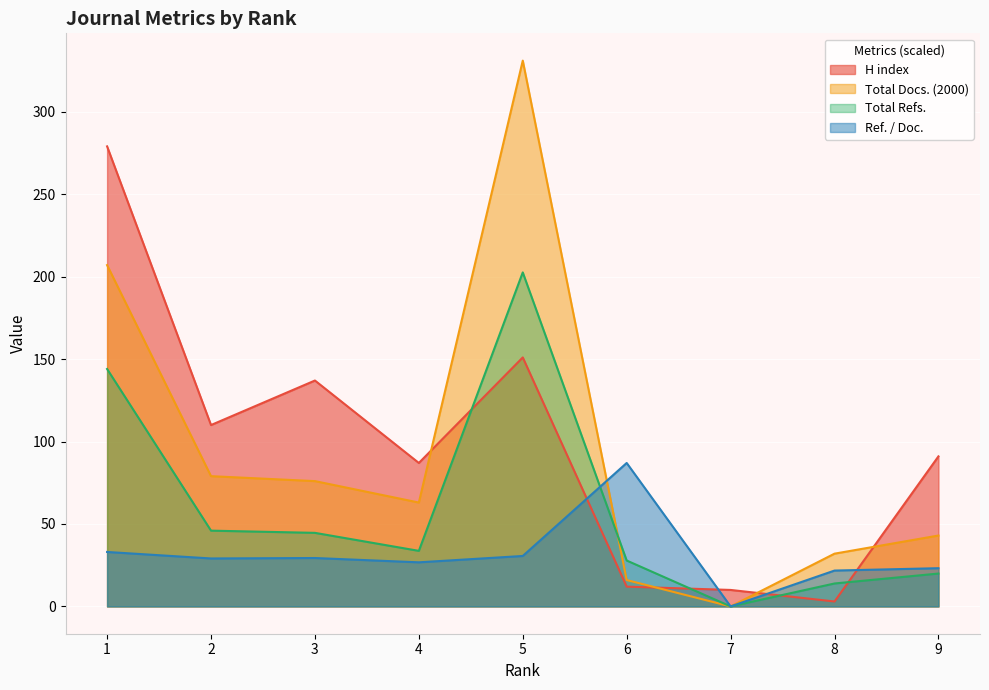

Reading left to right, extract all data points from this chart.

H index: 1=279.0	2=110.0	3=137.0	4=87.0	5=151.0	6=12.0	7=10.0	8=3.0	9=91.0
Total Docs. (2000): 1=207.0	2=79.0	3=76.0	4=63.0	5=331.0	6=16.0	7=0.0	8=32.0	9=43.0
Total Refs.: 1=144.0	2=46.0	3=44.6	4=33.7	5=202.6	6=27.8	7=0.0	8=13.9	9=19.9
Ref. / Doc.: 1=33.0	2=29.1	3=29.4	4=26.8	5=30.6	6=87.0	7=0.0	8=21.8	9=23.2